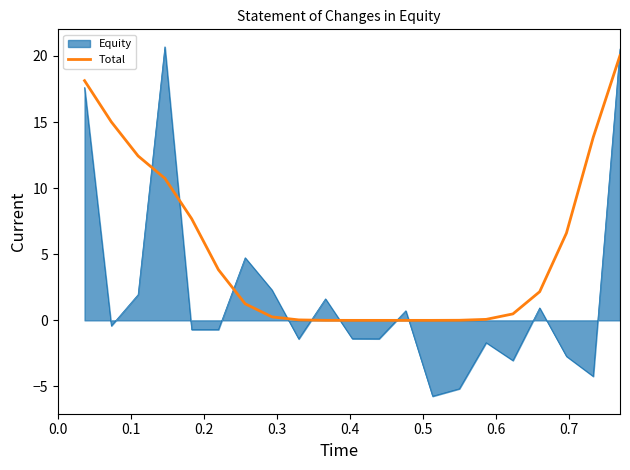

List the series in order of their overall mean, highest first.

Total, Equity